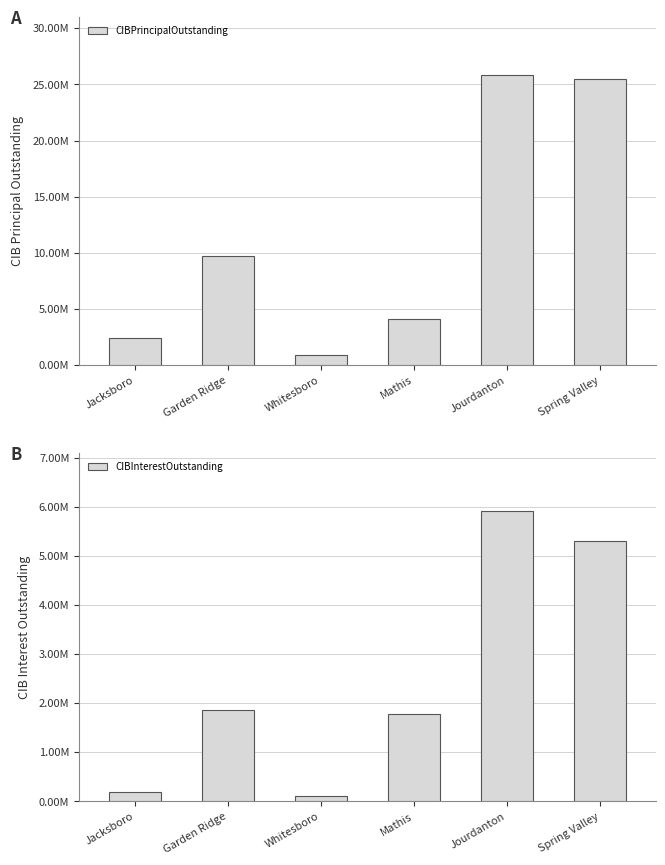

Which has a higher value, Mathis or Jourdanton?

Jourdanton